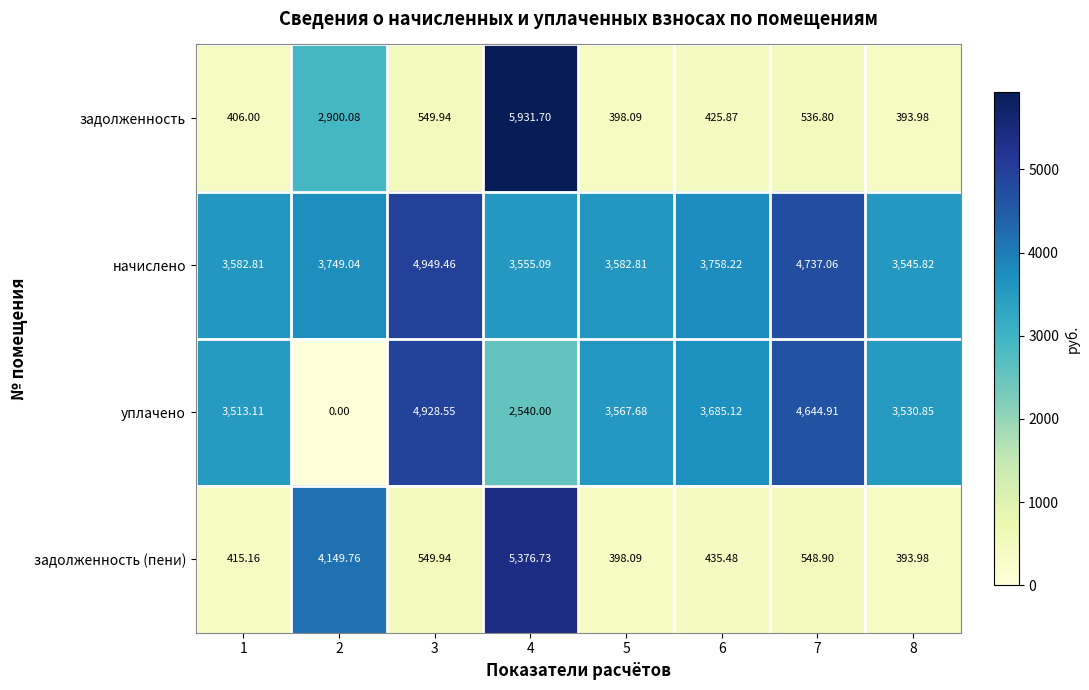

Which series has the largest total across all categories?

начислено